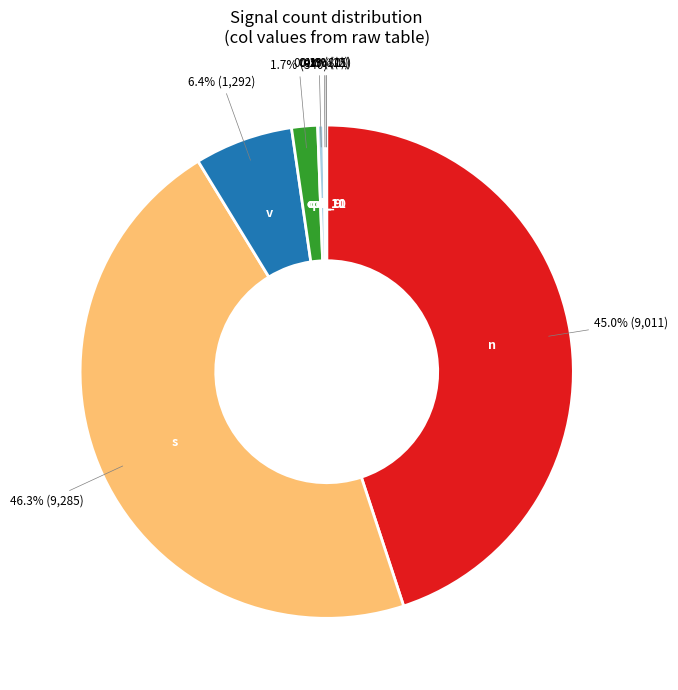

Is the sum of f and v greater than half?

No